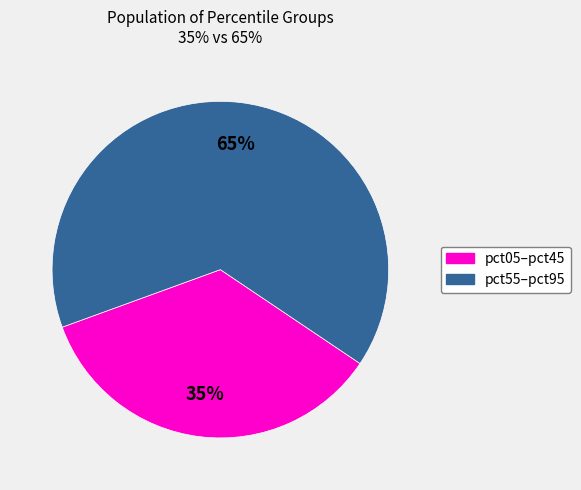

To the nearest percent, what is the average slice percentage?

50%